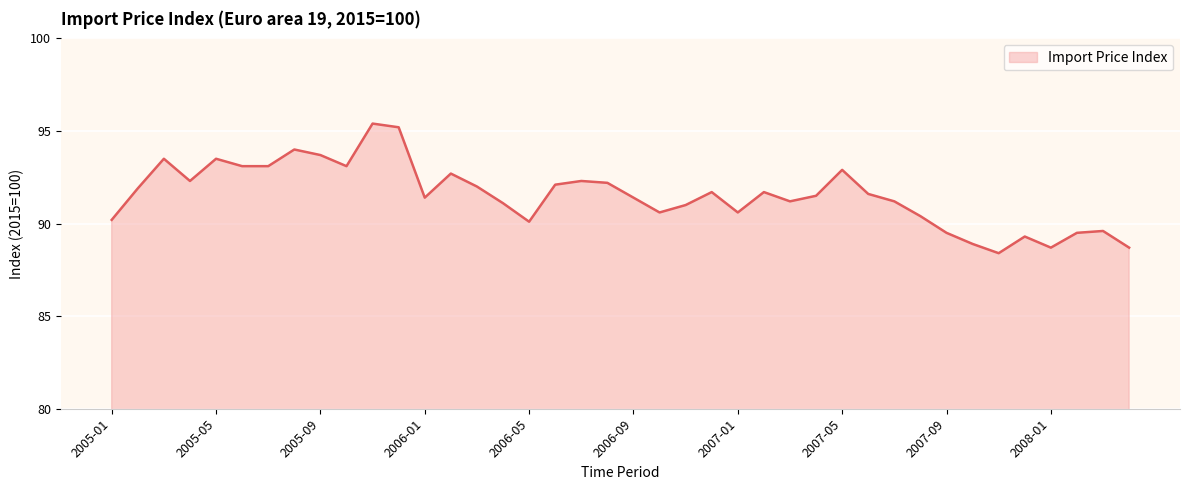

What is the difference between the maximum and minimum values?

7.0